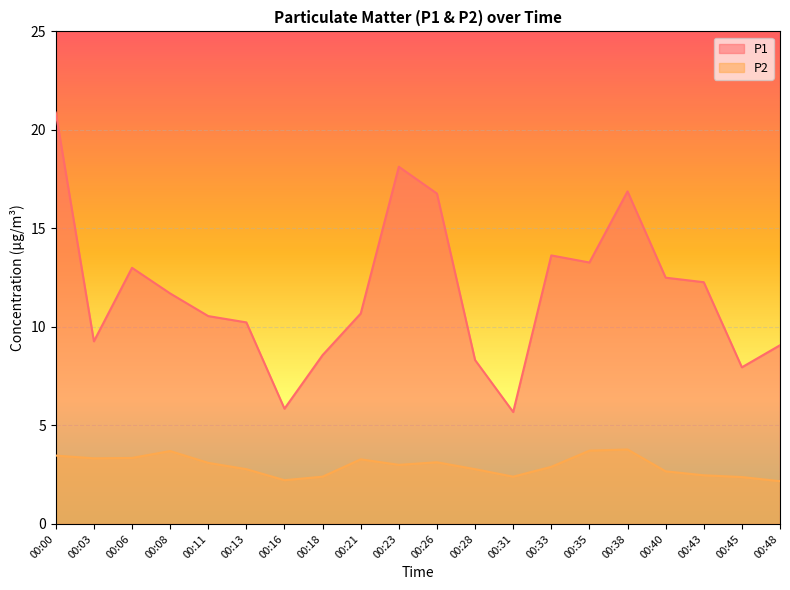

What are all the series names shown in the legend?

P1, P2